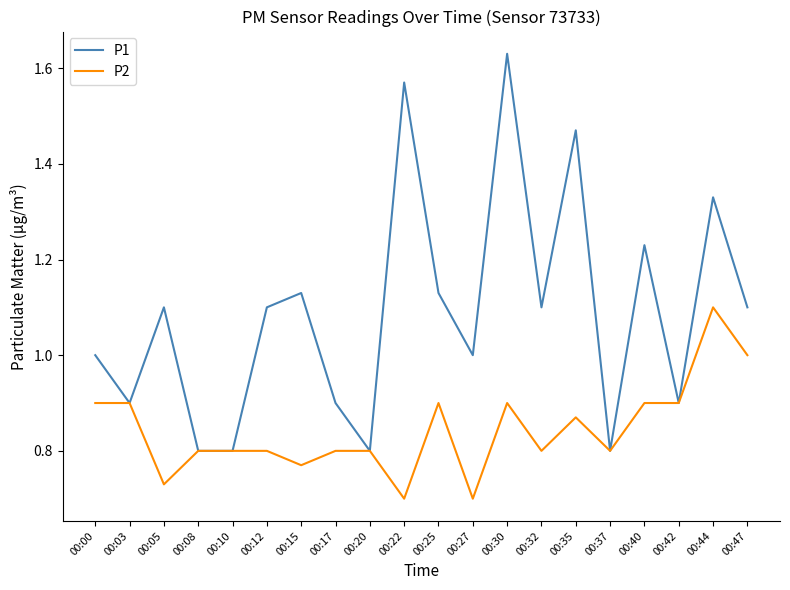

List the series in order of their peak value, highest first.

P1, P2